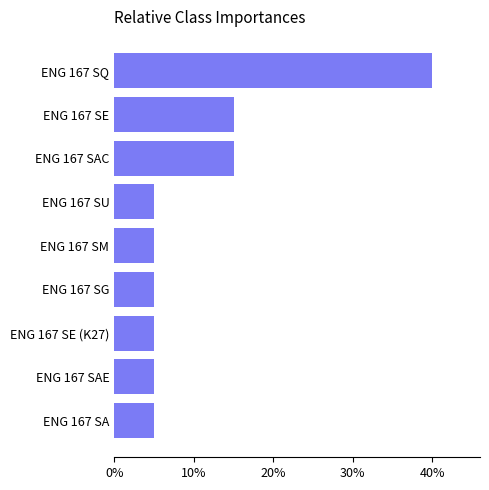

Are the bars horizontal?

Yes